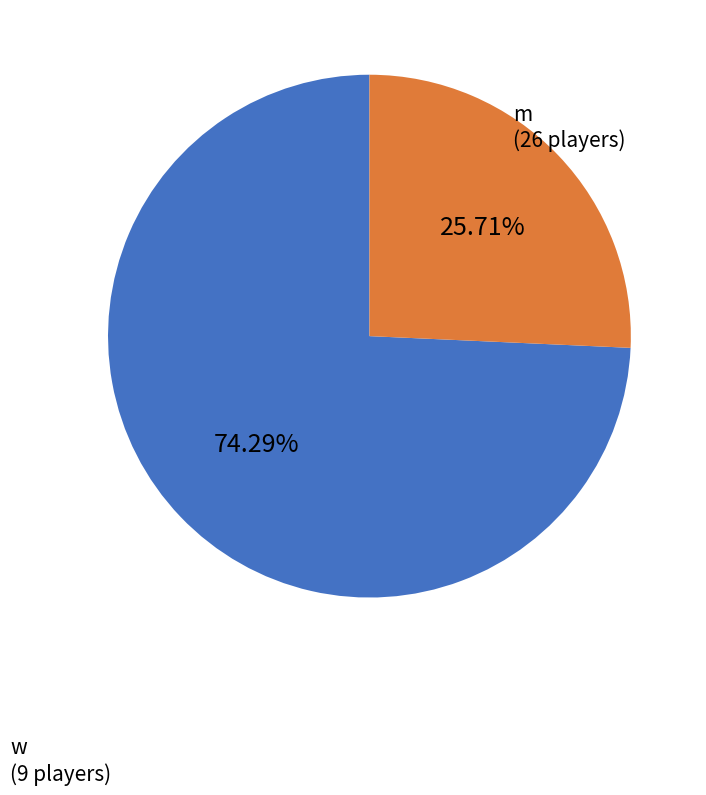

How many segments does this pie chart have?

2